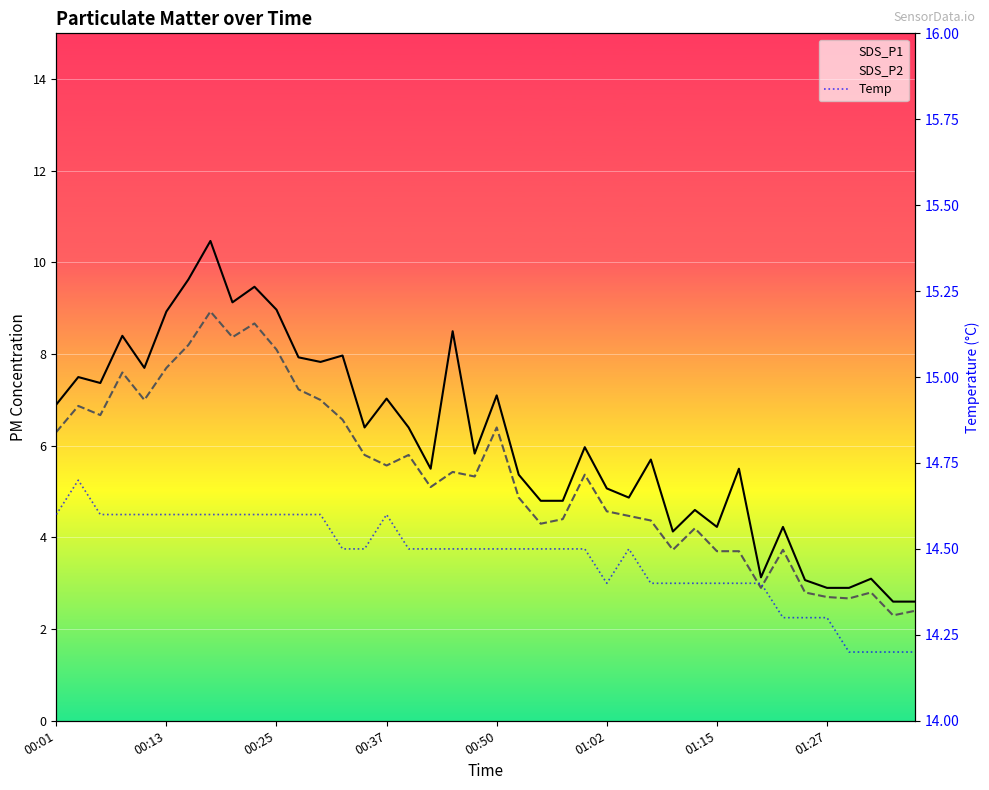

Does the chart display data point markers on the line(s)?

No